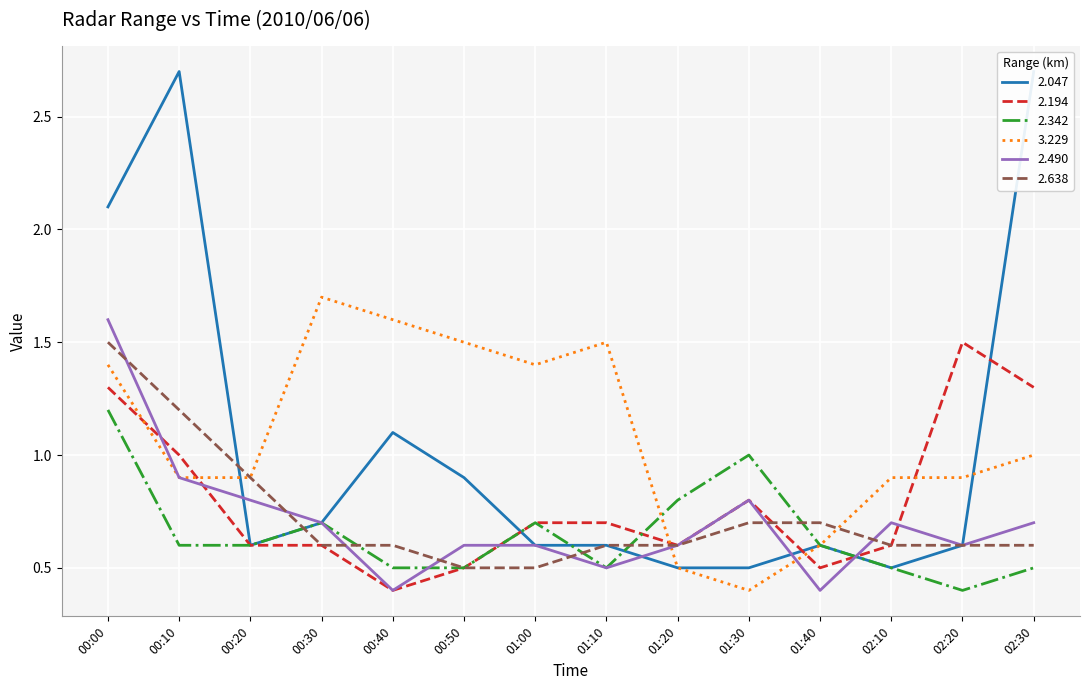

After their last crossing, which series has the higher values: 3.229 or 2.194?

2.194